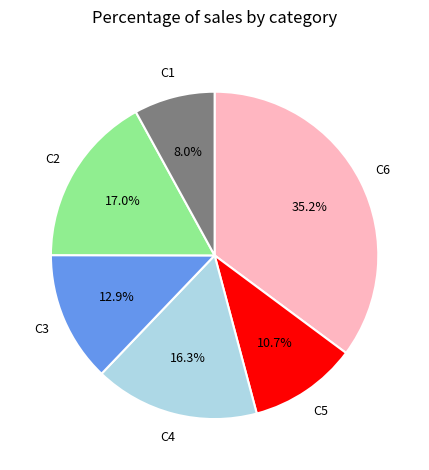

Is there a majority slice in this chart?

No